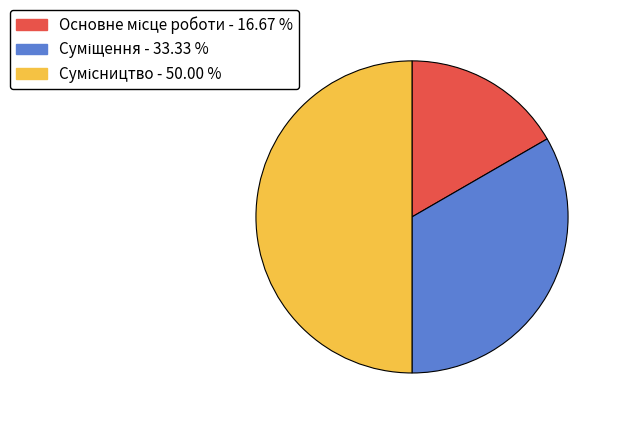

Count the number of slices in the pie.

3